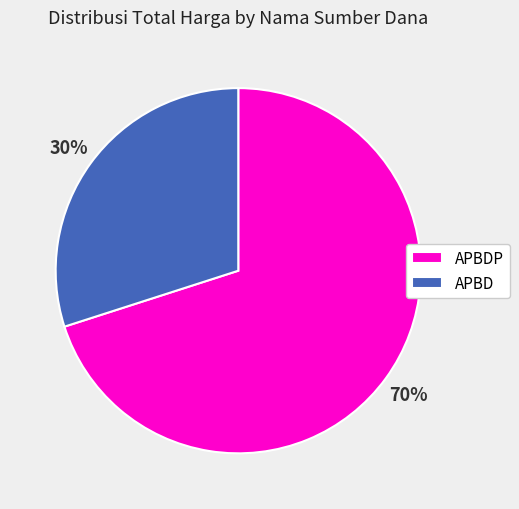

Approximately how many times larger is the value at APBDP compared to APBD?

2.3